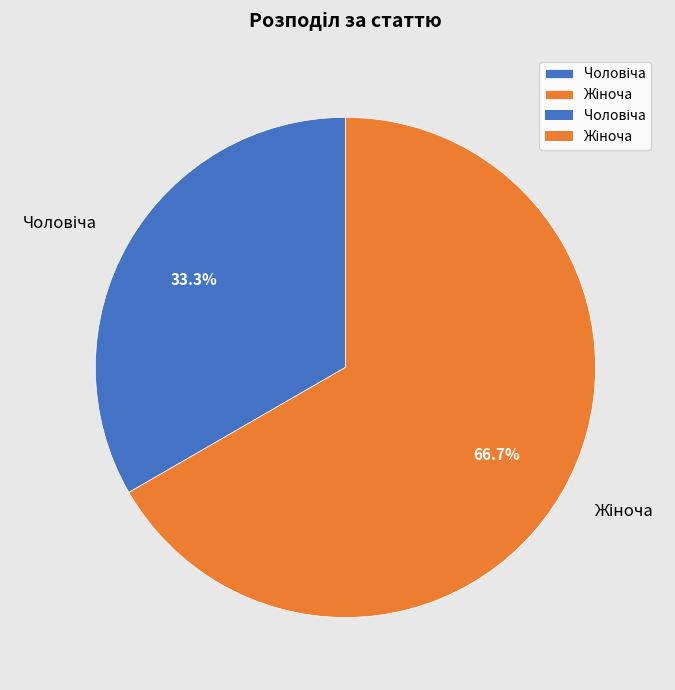

To the nearest percent, what is the difference between the largest and smallest slice percentages?

33%